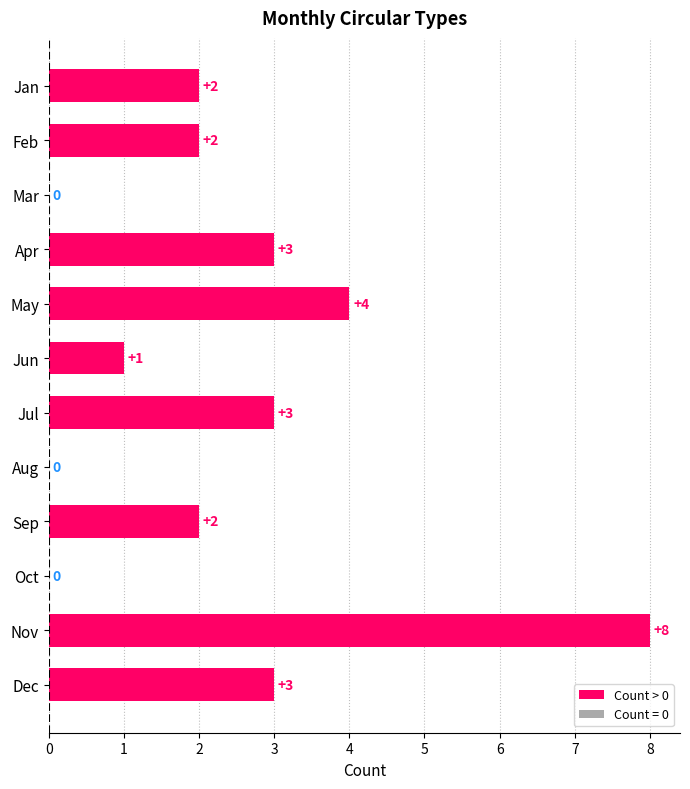

At which category does the chart reach its peak across all series?

Nov